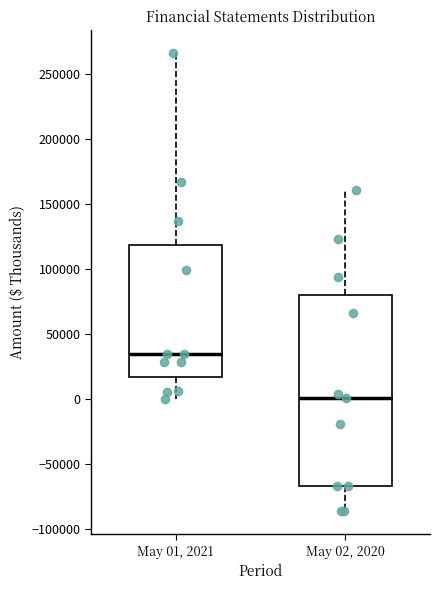

Reading left to right, transcribe this box plot: for each box, give where its median line is, the range the box spans, and where its two whiskers end, as read against the y-axis. The values are not printed on the chart, so give them approximately, as read against the axis.

May 01, 2021: median 35000, box 15000 to 120000, whiskers 0 to 265000
May 02, 2020: median 0, box -65000 to 80000, whiskers -85000 to 160000